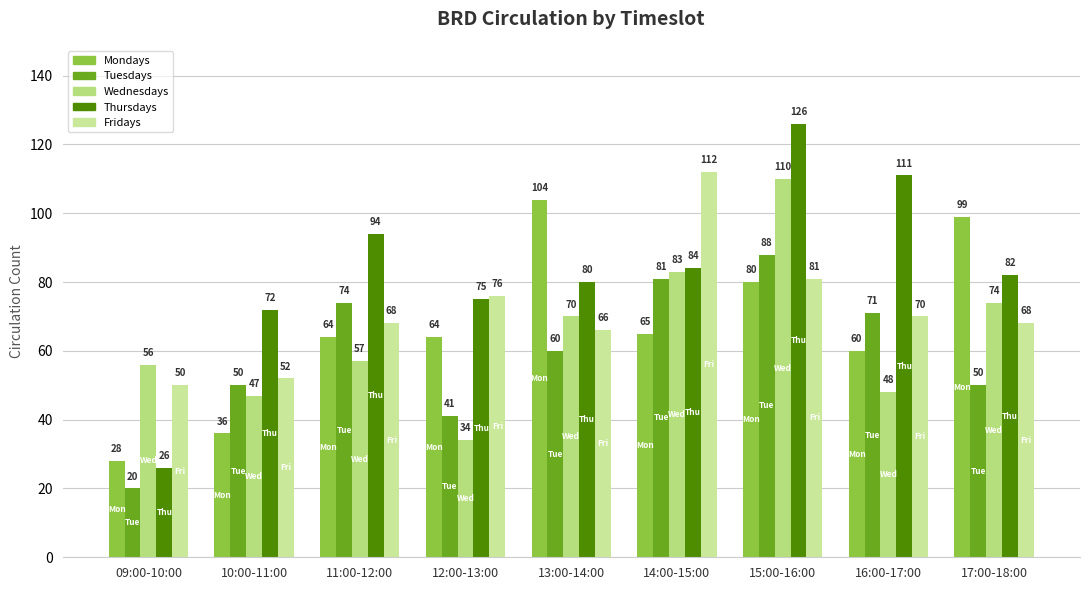

Reading left to right, what are all the values shown in this chart?

Mondays: 28	36	64	64	104	65	80	60	99
Tuesdays: 20	50	74	41	60	81	88	71	50
Wednesdays: 56	47	57	34	70	83	110	48	74
Thursdays: 26	72	94	75	80	84	126	111	82
Fridays: 50	52	68	76	66	112	81	70	68